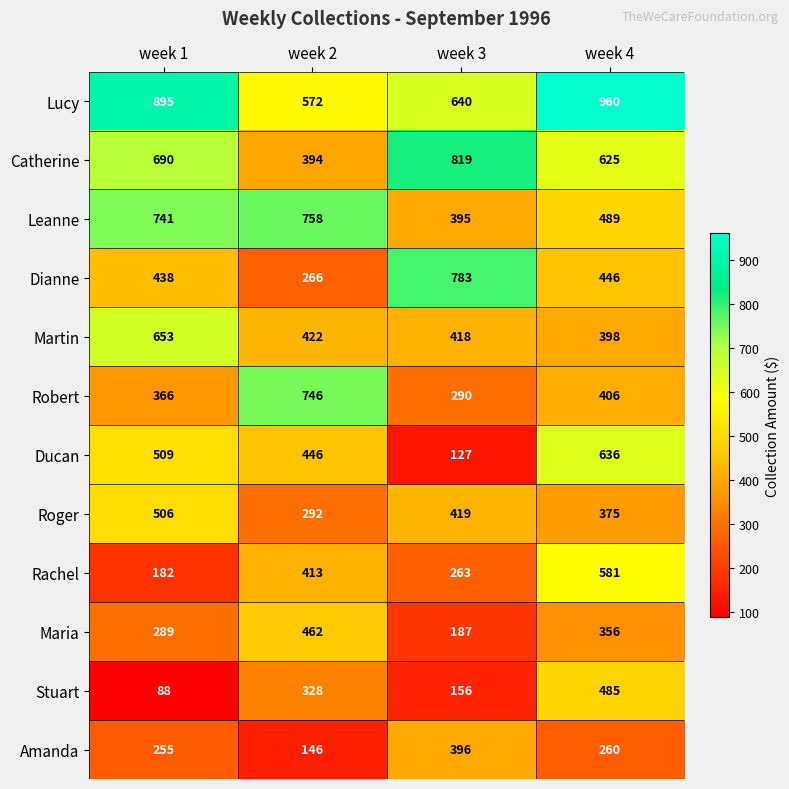

What is the average value of the Stuart series?

264